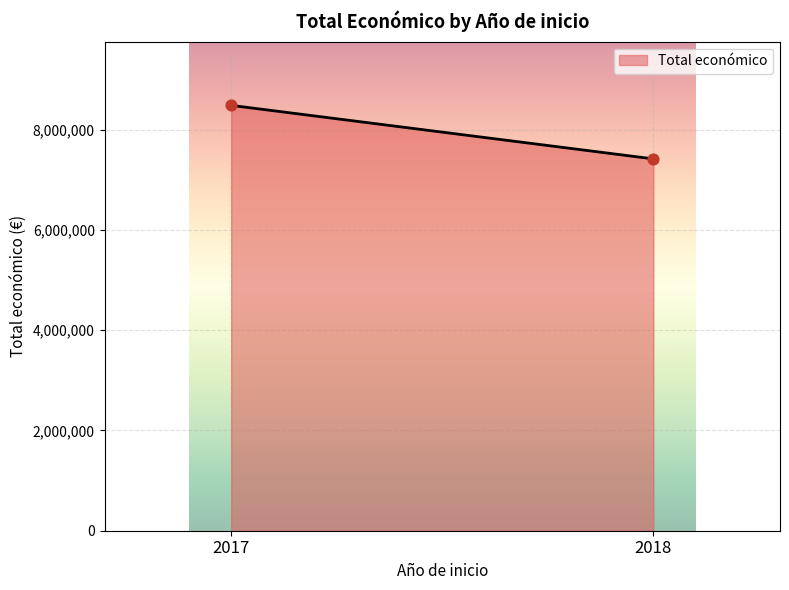

What is the smallest value displayed?

7417457.0